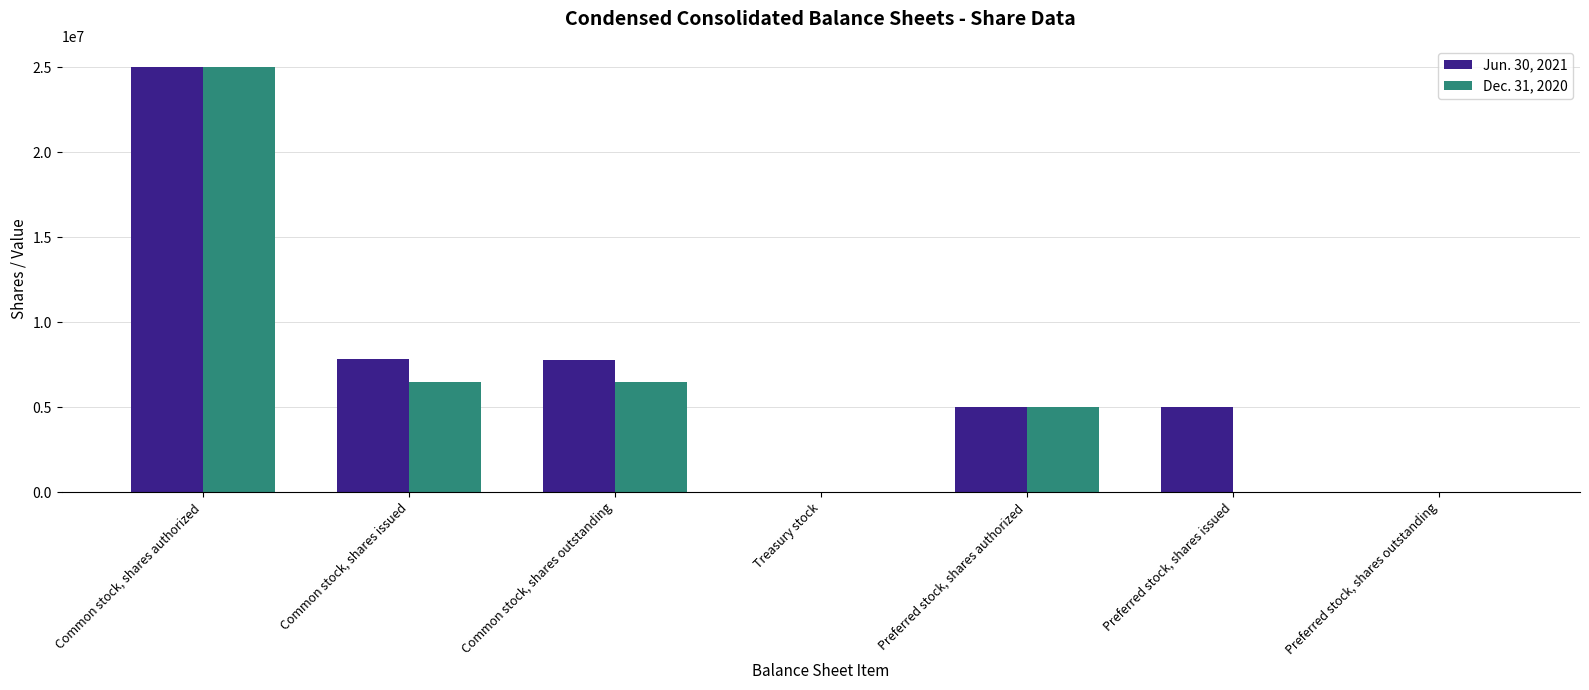

At which label does Dec. 31, 2020 reach its peak?

Common stock, shares authorized